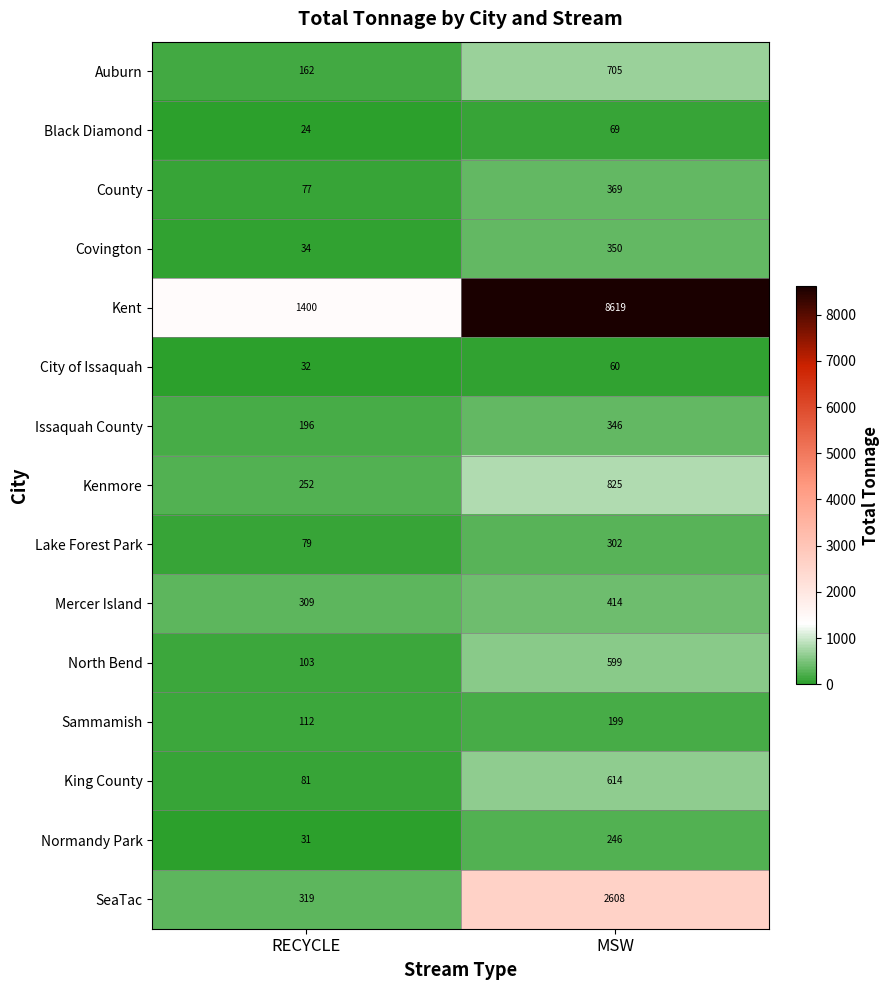

How many data points does each series have?

2